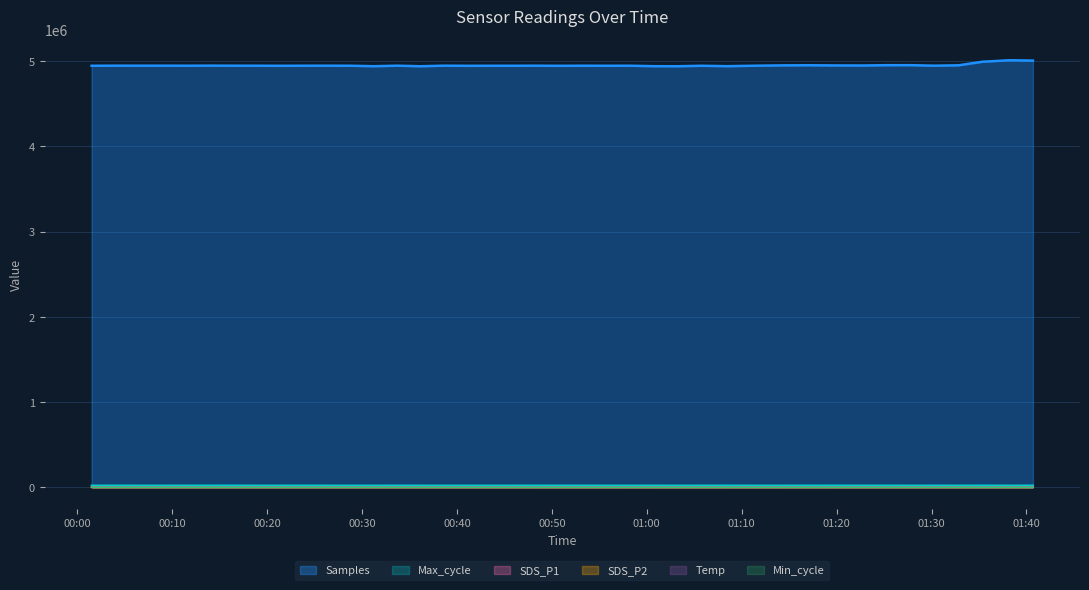

Reading left to right, extract all data points from this chart.

Samples: 2022/10/23 00:01:30=4946947.0	2022/10/23 00:04:14=4948247.0	2022/10/23 00:06:40=4947976.0	2022/10/23 00:09:07=4948112.0	2022/10/23 00:11:34=4947569.0	2022/10/23 00:14:03=4948554.0	2022/10/23 00:16:29=4947741.0	2022/10/23 00:18:55=4947585.0	2022/10/23 00:21:21=4946767.0	2022/10/23 00:23:47=4947628.0	2022/10/23 00:26:14=4947820.0	2022/10/23 00:28:48=4947380.0	2022/10/23 00:31:14=4941738.0	2022/10/23 00:33:41=4947931.0	2022/10/23 00:36:09=4941324.0	2022/10/23 00:38:35=4947995.0	2022/10/23 00:41:02=4946631.0	2022/10/23 00:43:29=4947095.0	2022/10/23 00:45:55=4947142.0	2022/10/23 00:48:21=4947867.0	2022/10/23 00:50:49=4946511.0	2022/10/23 00:53:17=4947730.0	2022/10/23 00:55:45=4946912.0	2022/10/23 00:58:13=4947625.0	2022/10/23 01:00:44=4942123.0	2022/10/23 01:03:10=4941273.0	2022/10/23 01:05:47=4947060.0	2022/10/23 01:08:27=4942165.0	2022/10/23 01:11:20=4947511.0	2022/10/23 01:14:15=4951613.0	2022/10/23 01:17:04=4953127.0	2022/10/23 01:19:50=4950852.0	2022/10/23 01:22:49=4950139.0	2022/10/23 01:25:14=4953877.0	2022/10/23 01:27:47=4954090.0	2022/10/23 01:30:16=4947970.0	2022/10/23 01:32:51=4952524.0	2022/10/23 01:35:24=4994595.0	2022/10/23 01:38:13=5011766.0	2022/10/23 01:40:41=5007816.0
SDS_P1: 2022/10/23 00:01:30=10.2	2022/10/23 00:04:14=9.0	2022/10/23 00:06:40=12.0	2022/10/23 00:09:07=15.2	2022/10/23 00:11:34=12.0	2022/10/23 00:14:03=10.0	2022/10/23 00:16:29=17.3	2022/10/23 00:18:55=17.8	2022/10/23 00:21:21=11.2	2022/10/23 00:23:47=12.1	2022/10/23 00:26:14=17.7	2022/10/23 00:28:48=15.5	2022/10/23 00:31:14=17.1	2022/10/23 00:33:41=17.1	2022/10/23 00:36:09=12.8	2022/10/23 00:38:35=13.6	2022/10/23 00:41:02=11.6	2022/10/23 00:43:29=13.6	2022/10/23 00:45:55=15.4	2022/10/23 00:48:21=17.0	2022/10/23 00:50:49=75.3	2022/10/23 00:53:17=96.7	2022/10/23 00:55:45=39.6	2022/10/23 00:58:13=20.8	2022/10/23 01:00:44=14.6	2022/10/23 01:03:10=42.6	2022/10/23 01:05:47=52.5	2022/10/23 01:08:27=14.4	2022/10/23 01:11:20=14.8	2022/10/23 01:14:15=24.7	2022/10/23 01:17:04=32.2	2022/10/23 01:19:50=10.7	2022/10/23 01:22:49=11.6	2022/10/23 01:25:14=23.9	2022/10/23 01:27:47=22.2	2022/10/23 01:30:16=22.8	2022/10/23 01:32:51=12.0	2022/10/23 01:35:24=11.9	2022/10/23 01:38:13=12.8	2022/10/23 01:40:41=10.9
SDS_P2: 2022/10/23 00:01:30=8.5	2022/10/23 00:04:14=7.5	2022/10/23 00:06:40=8.2	2022/10/23 00:09:07=8.5	2022/10/23 00:11:34=7.1	2022/10/23 00:14:03=7.3	2022/10/23 00:16:29=9.6	2022/10/23 00:18:55=10.1	2022/10/23 00:21:21=9.5	2022/10/23 00:23:47=9.4	2022/10/23 00:26:14=11.1	2022/10/23 00:28:48=11.3	2022/10/23 00:31:14=12.2	2022/10/23 00:33:41=11.5	2022/10/23 00:36:09=11.3	2022/10/23 00:38:35=10.3	2022/10/23 00:41:02=10.4	2022/10/23 00:43:29=11.3	2022/10/23 00:45:55=11.8	2022/10/23 00:48:21=11.6	2022/10/23 00:50:49=12.3	2022/10/23 00:53:17=14.7	2022/10/23 00:55:45=10.6	2022/10/23 00:58:13=9.5	2022/10/23 01:00:44=9.9	2022/10/23 01:03:10=12.2	2022/10/23 01:05:47=10.9	2022/10/23 01:08:27=8.5	2022/10/23 01:11:20=9.4	2022/10/23 01:14:15=9.5	2022/10/23 01:17:04=9.6	2022/10/23 01:19:50=9.2	2022/10/23 01:22:49=9.2	2022/10/23 01:25:14=11.4	2022/10/23 01:27:47=9.6	2022/10/23 01:30:16=10.4	2022/10/23 01:32:51=8.4	2022/10/23 01:35:24=8.7	2022/10/23 01:38:13=9.3	2022/10/23 01:40:41=10.0
Max_cycle: 2022/10/23 00:01:30=20201.0	2022/10/23 00:04:14=20787.0	2022/10/23 00:06:40=20420.0	2022/10/23 00:09:07=20418.0	2022/10/23 00:11:34=20703.0	2022/10/23 00:14:03=20843.0	2022/10/23 00:16:29=20956.0	2022/10/23 00:18:55=20477.0	2022/10/23 00:21:21=20500.0	2022/10/23 00:23:47=20835.0	2022/10/23 00:26:14=20449.0	2022/10/23 00:28:48=20209.0	2022/10/23 00:31:14=20428.0	2022/10/23 00:33:41=20517.0	2022/10/23 00:36:09=20501.0	2022/10/23 00:38:35=20418.0	2022/10/23 00:41:02=20464.0	2022/10/23 00:43:29=20450.0	2022/10/23 00:45:55=20425.0	2022/10/23 00:48:21=20782.0	2022/10/23 00:50:49=20492.0	2022/10/23 00:53:17=20590.0	2022/10/23 00:55:45=20453.0	2022/10/23 00:58:13=20414.0	2022/10/23 01:00:44=20548.0	2022/10/23 01:03:10=20414.0	2022/10/23 01:05:47=20486.0	2022/10/23 01:08:27=20923.0	2022/10/23 01:11:20=20414.0	2022/10/23 01:14:15=20484.0	2022/10/23 01:17:04=20771.0	2022/10/23 01:19:50=20965.0	2022/10/23 01:22:49=20457.0	2022/10/23 01:25:14=20798.0	2022/10/23 01:27:47=20414.0	2022/10/23 01:30:16=20543.0	2022/10/23 01:32:51=20444.0	2022/10/23 01:35:24=21060.0	2022/10/23 01:38:13=20404.0	2022/10/23 01:40:41=20997.0
Min_cycle: 2022/10/23 00:01:30=28.0	2022/10/23 00:04:14=28.0	2022/10/23 00:06:40=28.0	2022/10/23 00:09:07=28.0	2022/10/23 00:11:34=28.0	2022/10/23 00:14:03=29.0	2022/10/23 00:16:29=29.0	2022/10/23 00:18:55=29.0	2022/10/23 00:21:21=29.0	2022/10/23 00:23:47=28.0	2022/10/23 00:26:14=29.0	2022/10/23 00:28:48=29.0	2022/10/23 00:31:14=29.0	2022/10/23 00:33:41=28.0	2022/10/23 00:36:09=29.0	2022/10/23 00:38:35=29.0	2022/10/23 00:41:02=28.0	2022/10/23 00:43:29=28.0	2022/10/23 00:45:55=28.0	2022/10/23 00:48:21=28.0	2022/10/23 00:50:49=29.0	2022/10/23 00:53:17=29.0	2022/10/23 00:55:45=28.0	2022/10/23 00:58:13=28.0	2022/10/23 01:00:44=28.0	2022/10/23 01:03:10=29.0	2022/10/23 01:05:47=28.0	2022/10/23 01:08:27=29.0	2022/10/23 01:11:20=28.0	2022/10/23 01:14:15=28.0	2022/10/23 01:17:04=28.0	2022/10/23 01:19:50=28.0	2022/10/23 01:22:49=29.0	2022/10/23 01:25:14=28.0	2022/10/23 01:27:47=29.0	2022/10/23 01:30:16=29.0	2022/10/23 01:32:51=28.0	2022/10/23 01:35:24=23.0	2022/10/23 01:38:13=28.0	2022/10/23 01:40:41=28.0
Temp: 2022/10/23 00:01:30=13.1	2022/10/23 00:04:14=13.1	2022/10/23 00:06:40=13.1	2022/10/23 00:09:07=13.1	2022/10/23 00:11:34=13.1	2022/10/23 00:14:03=13.1	2022/10/23 00:16:29=13.1	2022/10/23 00:18:55=13.0	2022/10/23 00:21:21=13.0	2022/10/23 00:23:47=13.1	2022/10/23 00:26:14=13.1	2022/10/23 00:28:48=13.1	2022/10/23 00:31:14=13.0	2022/10/23 00:33:41=13.1	2022/10/23 00:36:09=13.1	2022/10/23 00:38:35=13.1	2022/10/23 00:41:02=13.1	2022/10/23 00:43:29=13.0	2022/10/23 00:45:55=13.0	2022/10/23 00:48:21=12.9	2022/10/23 00:50:49=12.8	2022/10/23 00:53:17=12.6	2022/10/23 00:55:45=12.3	2022/10/23 00:58:13=12.1	2022/10/23 01:00:44=12.1	2022/10/23 01:03:10=12.1	2022/10/23 01:05:47=12.1	2022/10/23 01:08:27=12.0	2022/10/23 01:11:20=12.1	2022/10/23 01:14:15=12.2	2022/10/23 01:17:04=12.4	2022/10/23 01:19:50=12.4	2022/10/23 01:22:49=12.5	2022/10/23 01:25:14=12.6	2022/10/23 01:27:47=12.6	2022/10/23 01:30:16=12.7	2022/10/23 01:32:51=12.6	2022/10/23 01:35:24=12.5	2022/10/23 01:38:13=12.6	2022/10/23 01:40:41=12.5